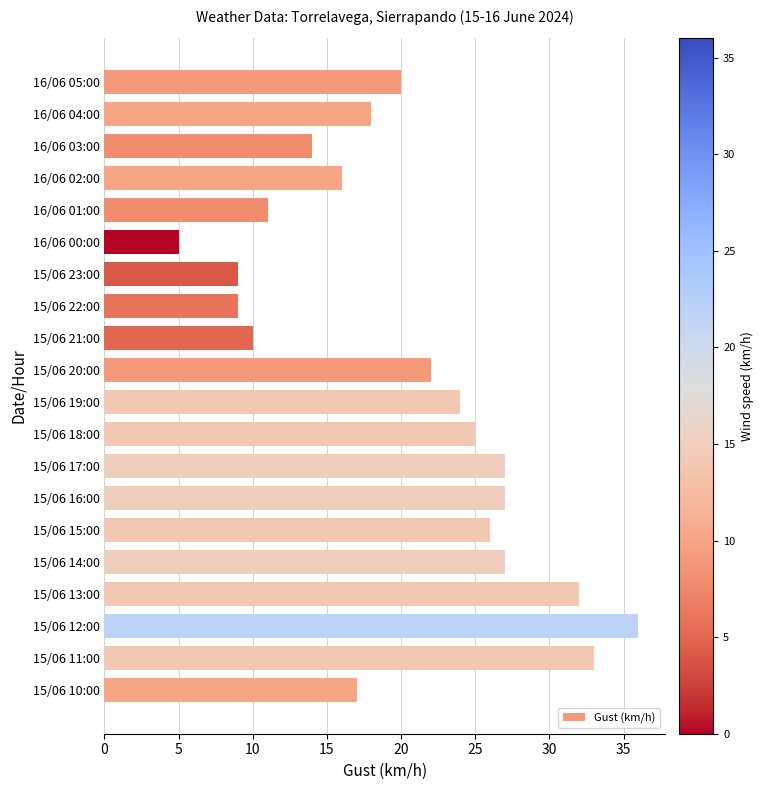

Reading top to bottom, extract all data points from this chart.

20	18	14	16	11	5	9	9	10	22	24	25	27	27	26	27	32	36	33	17